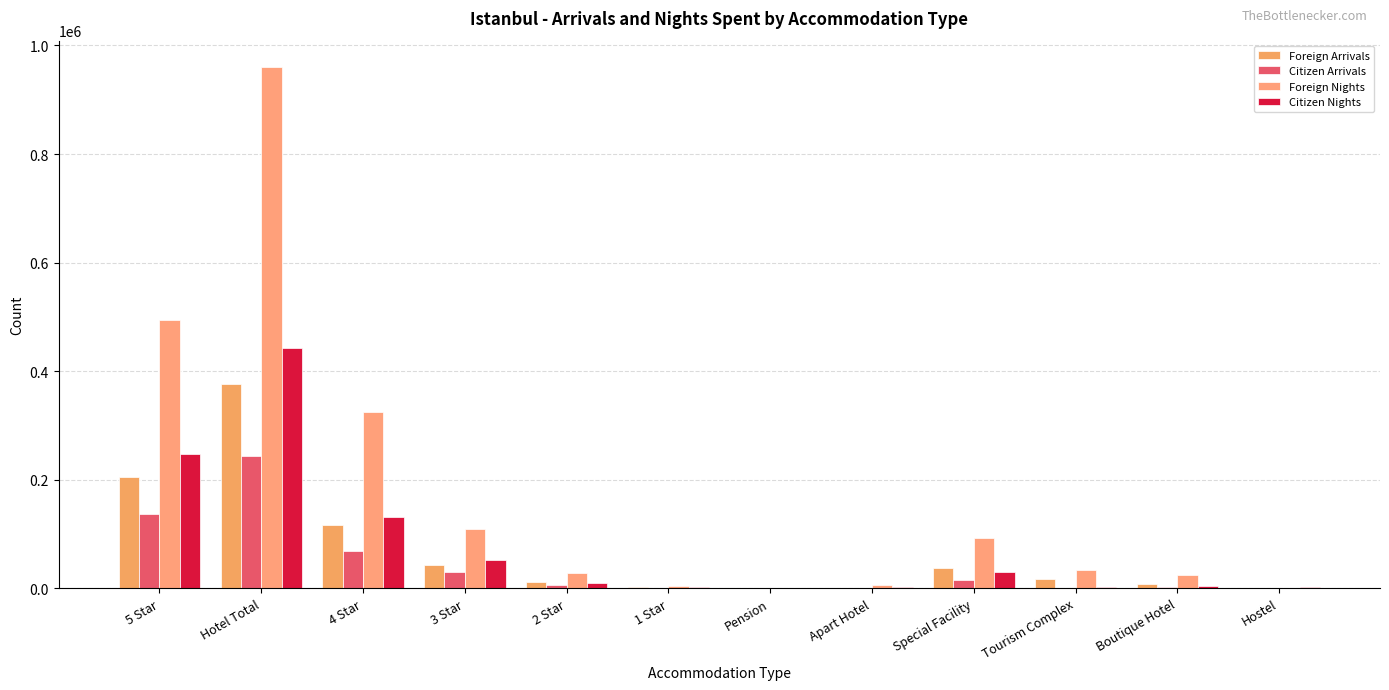

What is the difference between the highest and lowest values at Apart Hotel?

4462